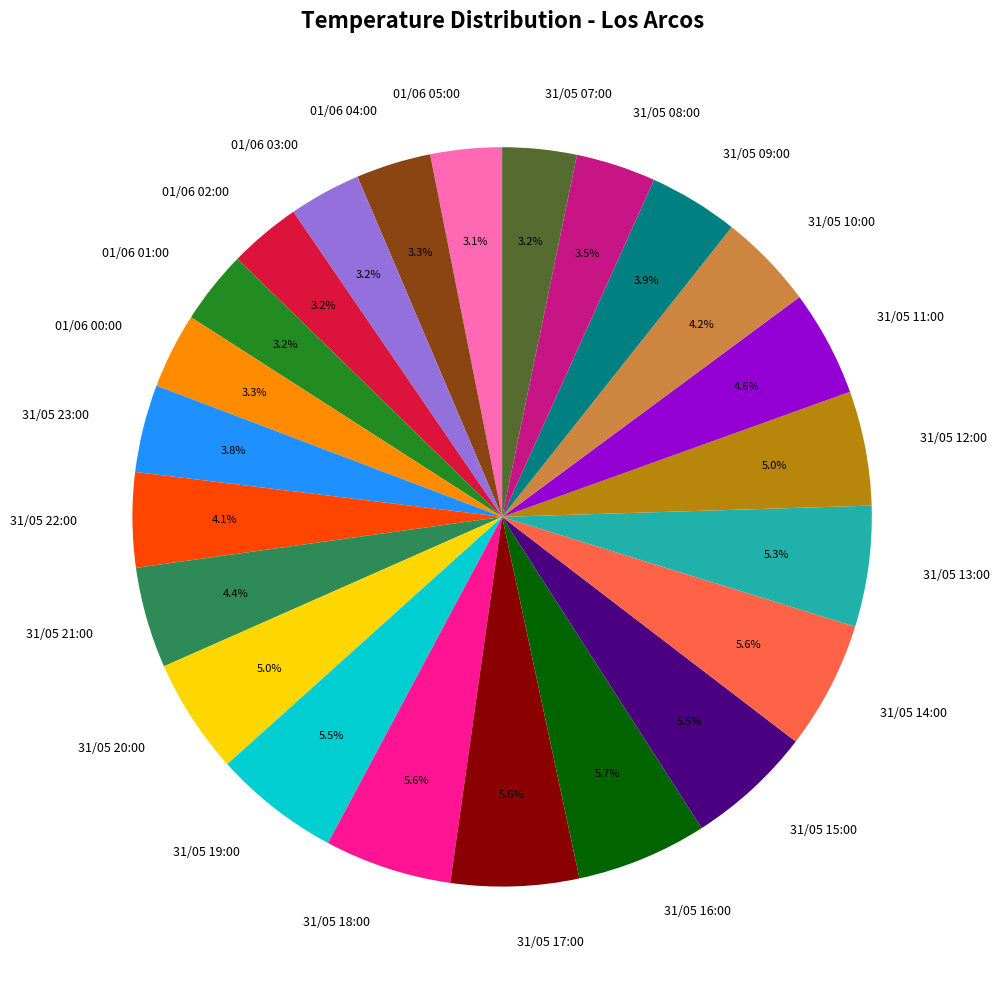

To the nearest percent, what is the difference between the 31/05 13:00 and 01/06 03:00 slice percentages?

2%